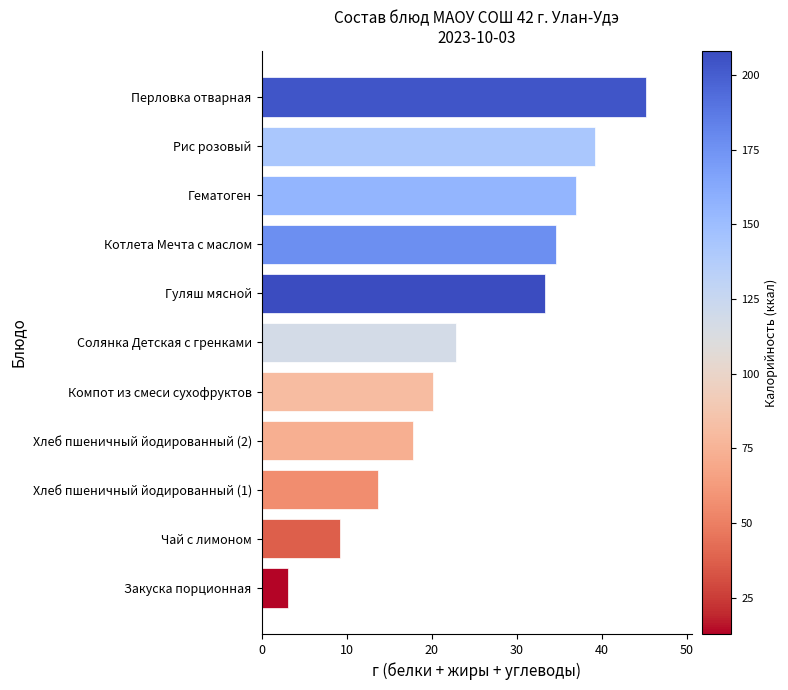

Between Хлеб пшеничный йодированный (1) and Солянка Детская с гренками, which is larger?

Солянка Детская с гренками